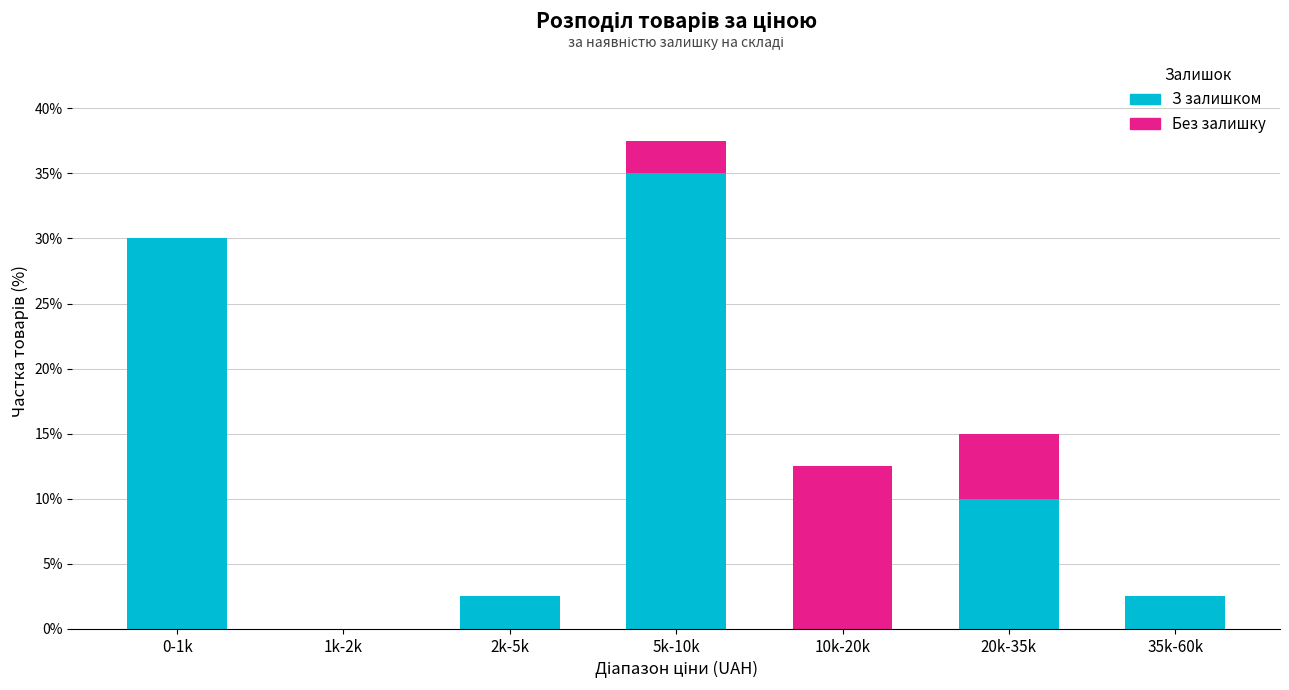

Reading left to right, what are the values for З залишком?

0-1k=30.0	1k-2k=0.0	2k-5k=2.5	5k-10k=35.0	10k-20k=0.0	20k-35k=10.0	35k-60k=2.5